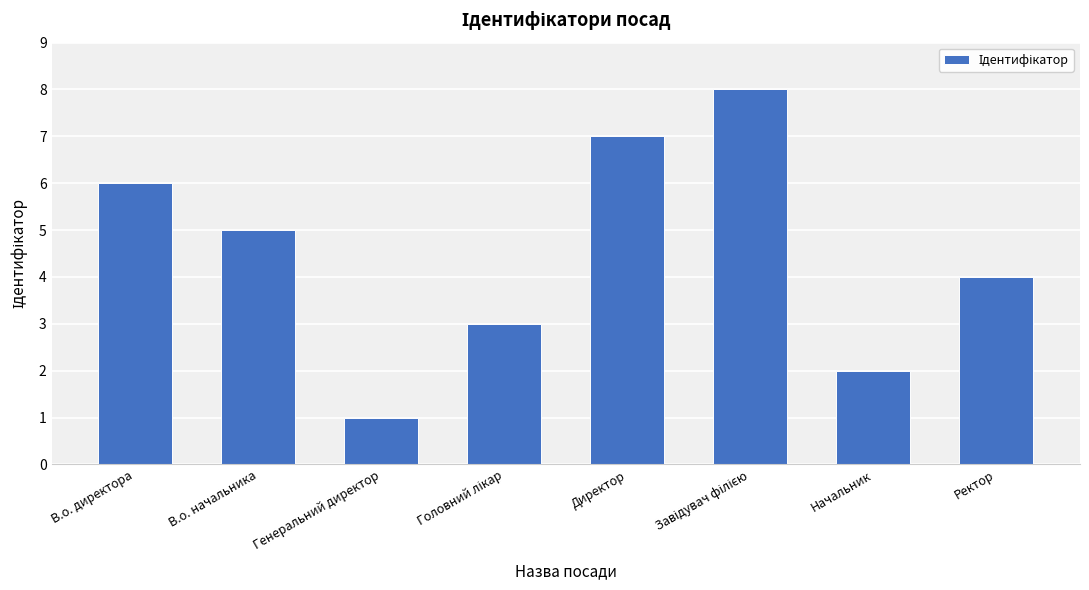

What is the difference between the second highest and second lowest values?

5